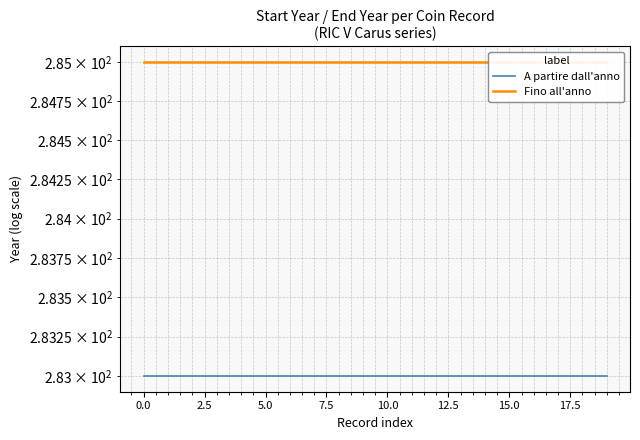

Which series has the largest total across all categories?

Fino all'anno